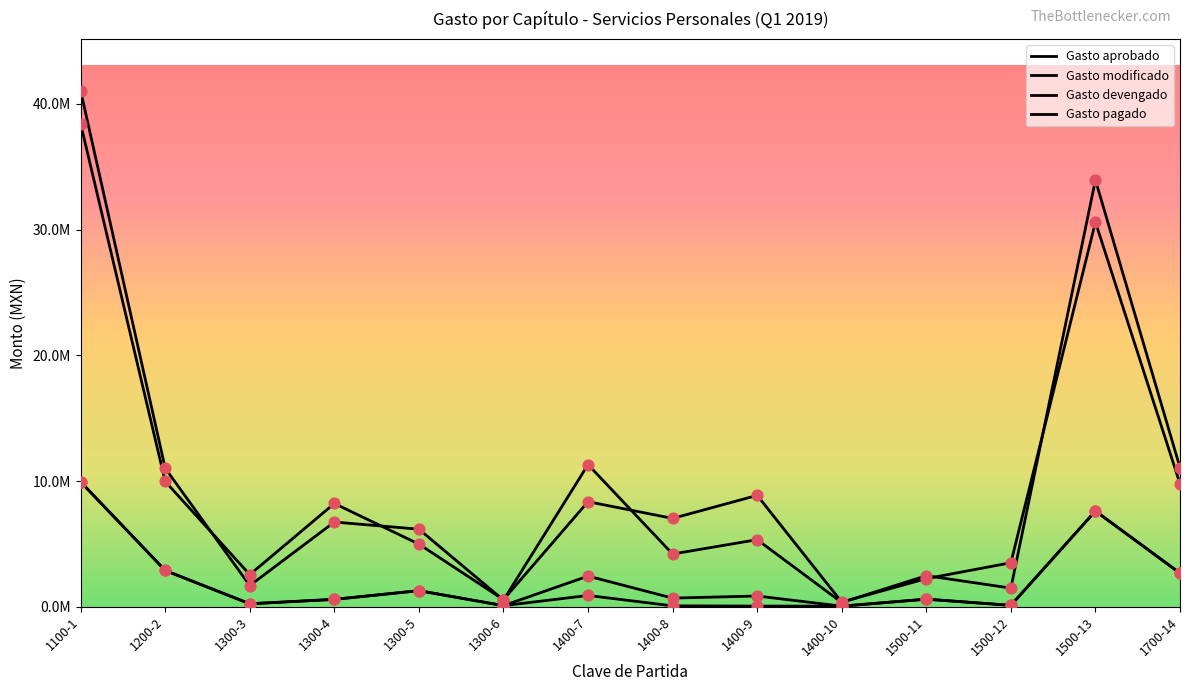

Is this an area chart (filled region under the line)?

No